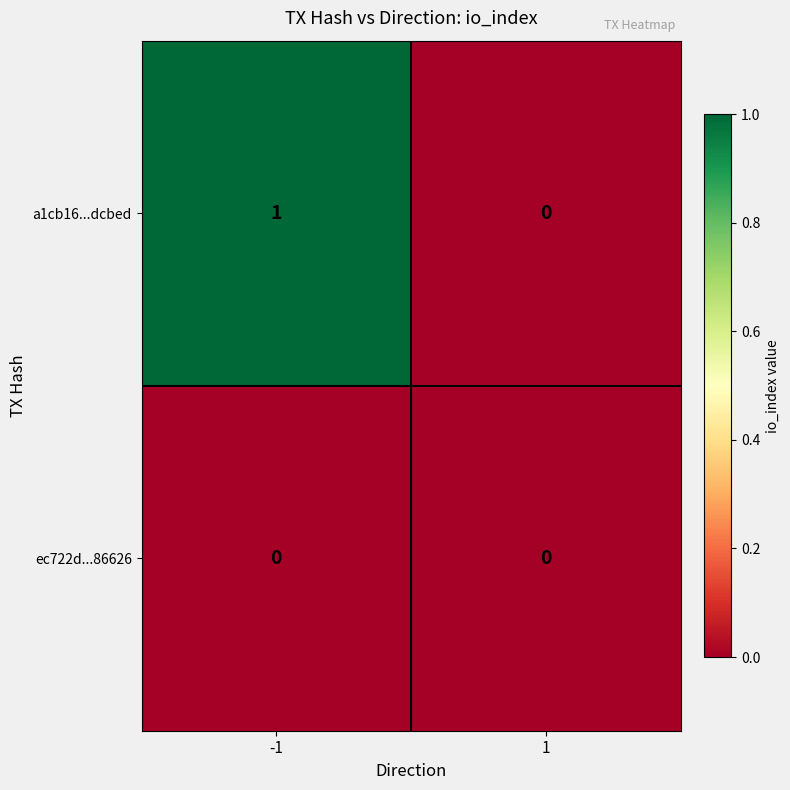

Reading left to right, list all the values displayed in this chart.

a1cb16...dcbed: -1=1	1=0
ec722d...86626: -1=0	1=0